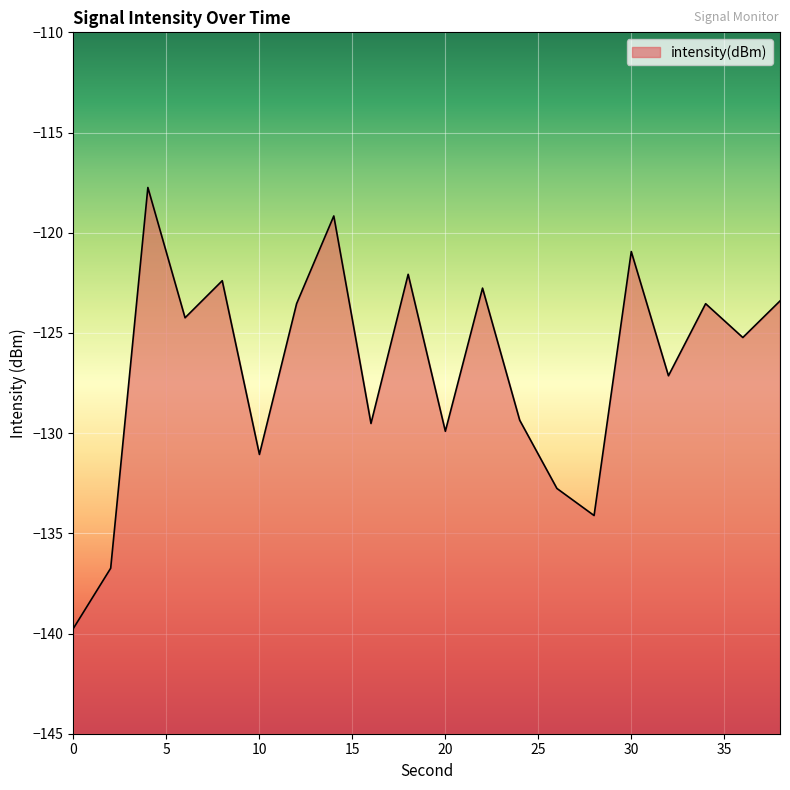

What is the change in value from 16 to 22?

+6.8